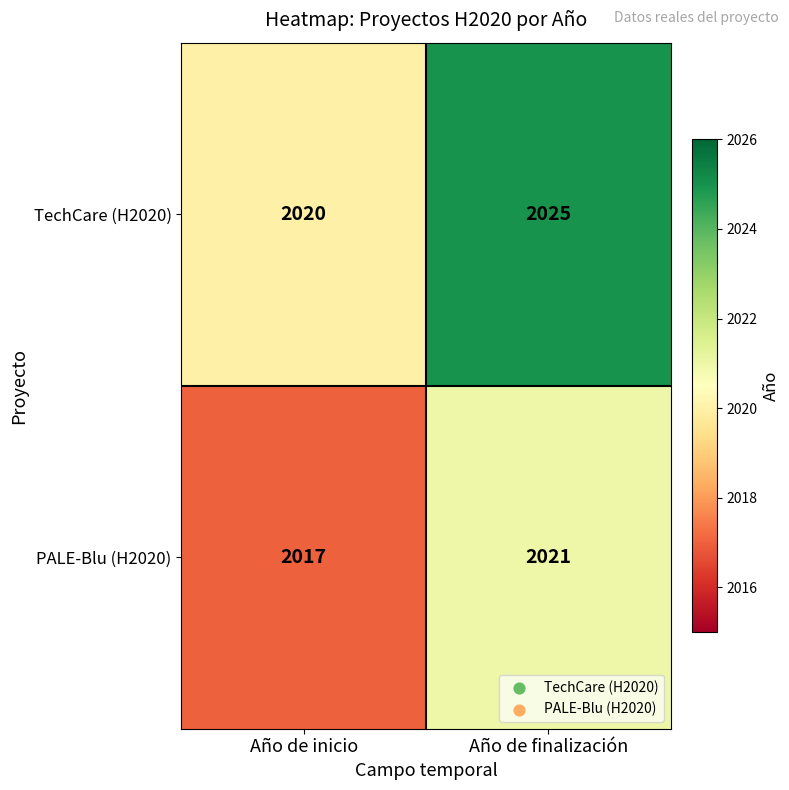

What is the total value across all series at Año de inicio?

4037